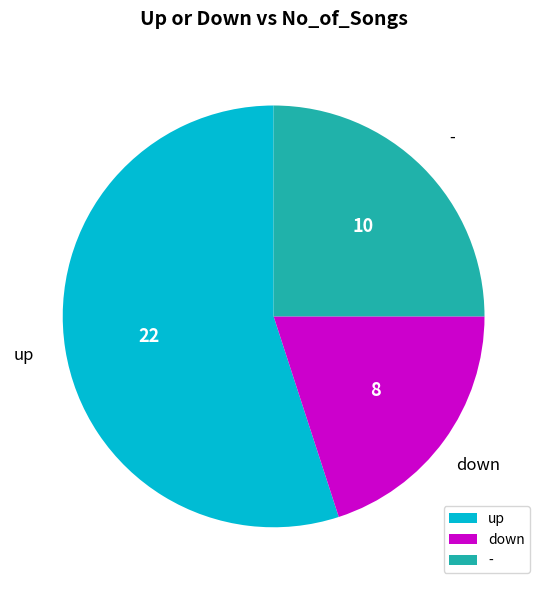

Combined, do - and up account for over 50%?

Yes